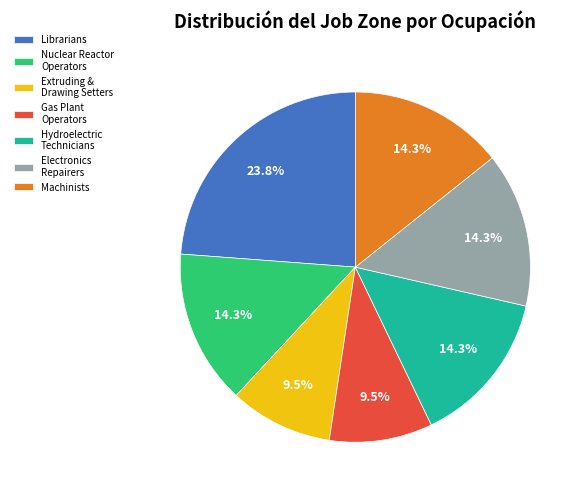

Count the number of slices in the pie.

7